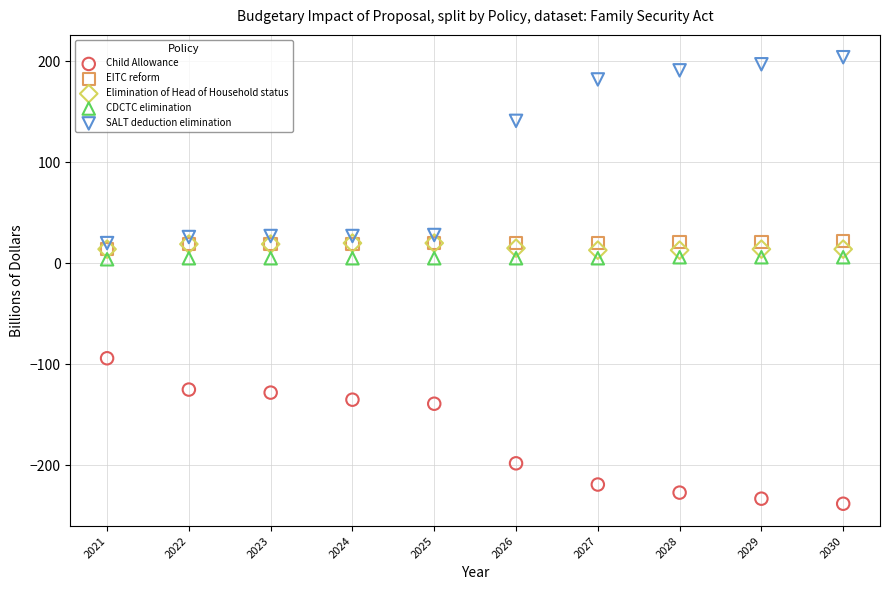

Which series reaches the maximum Y coordinate?

SALT deduction elimination